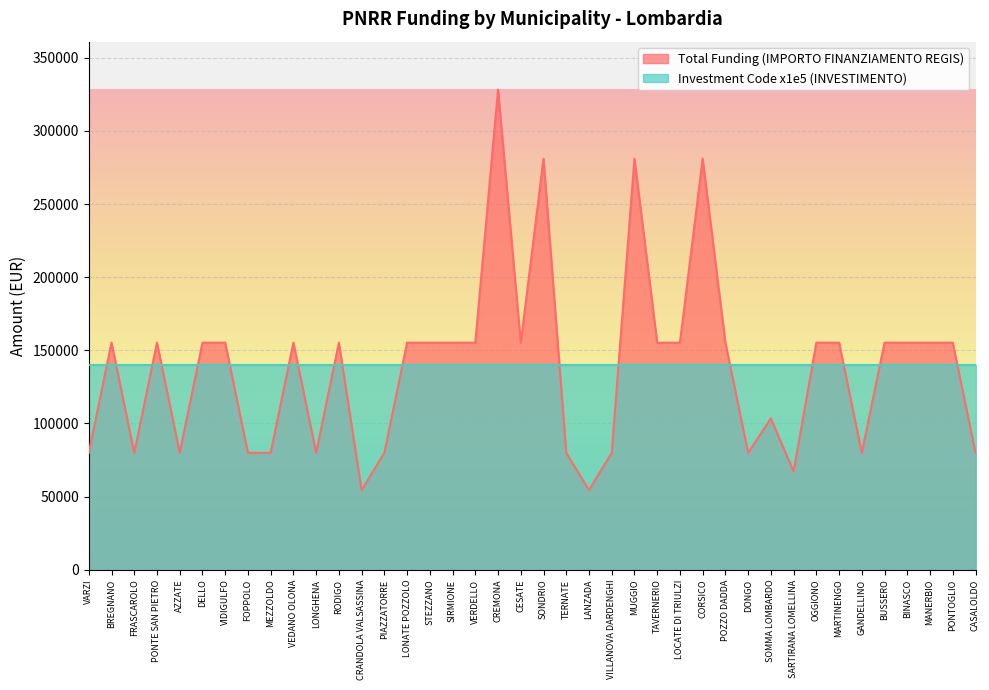

True or false: there are more than 2 points higher than both neighbors.

True